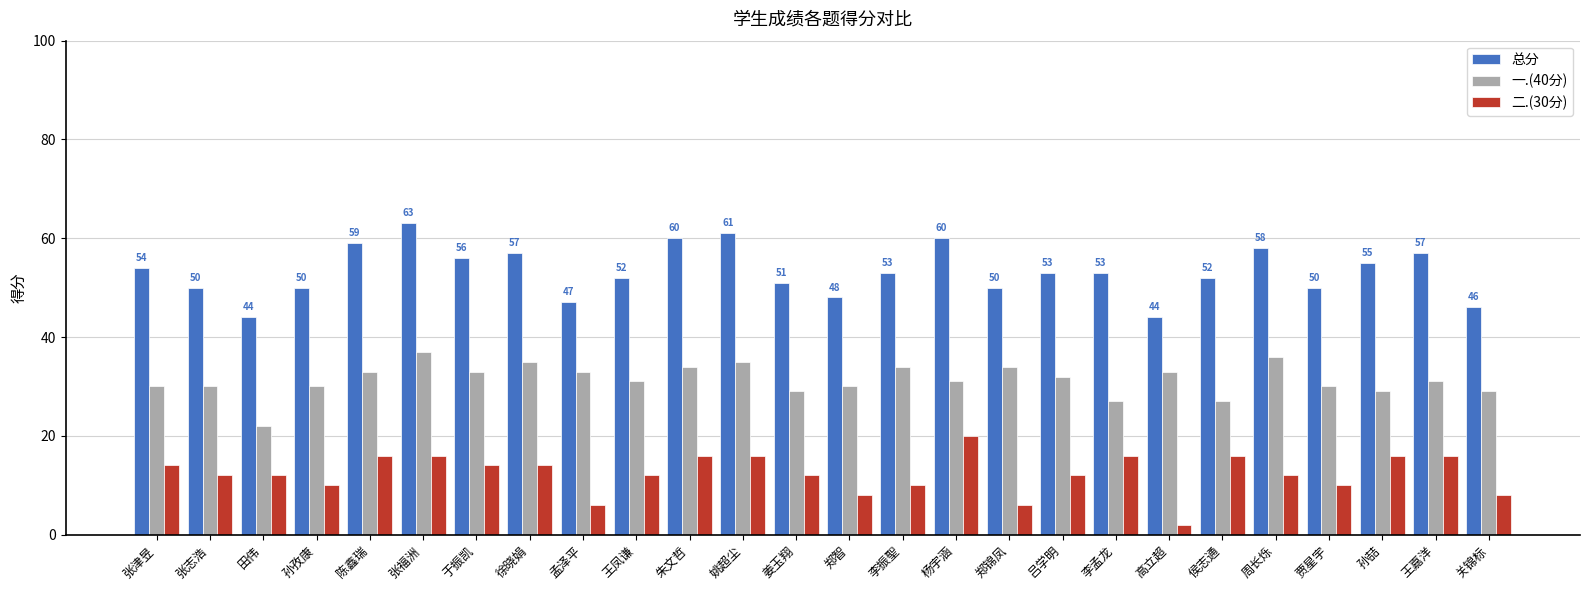

What is the spread (max minus min) of values at 朱文哲?

44